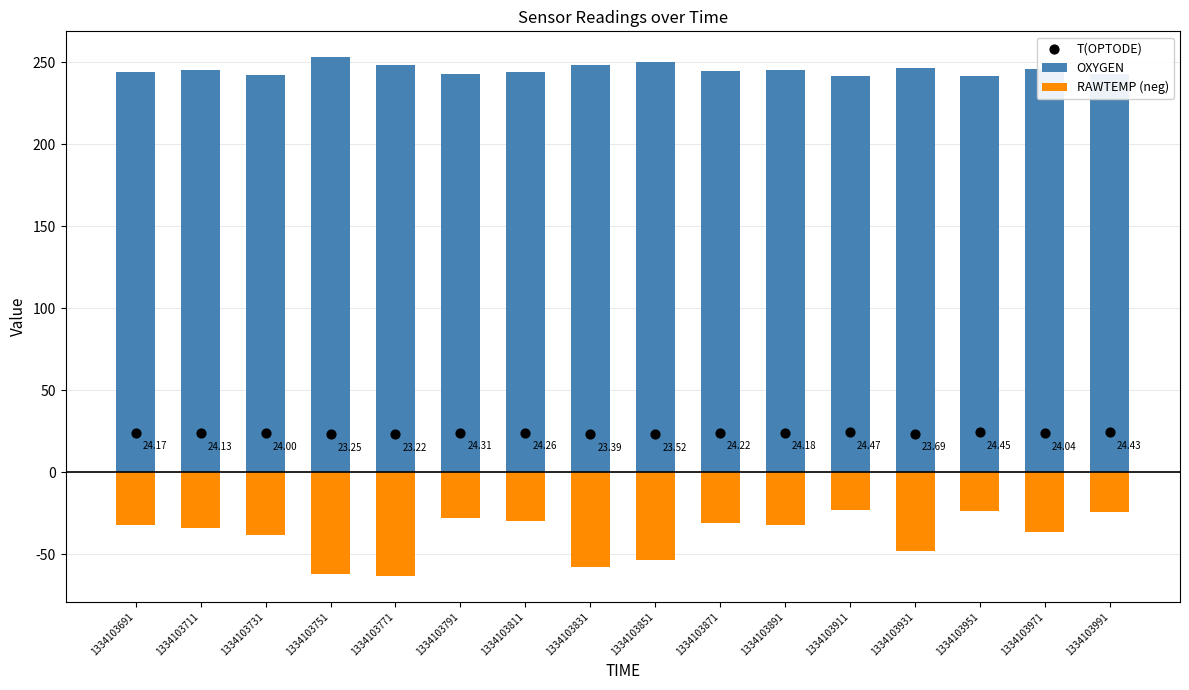

Which series has the largest total across all categories?

OXYGEN